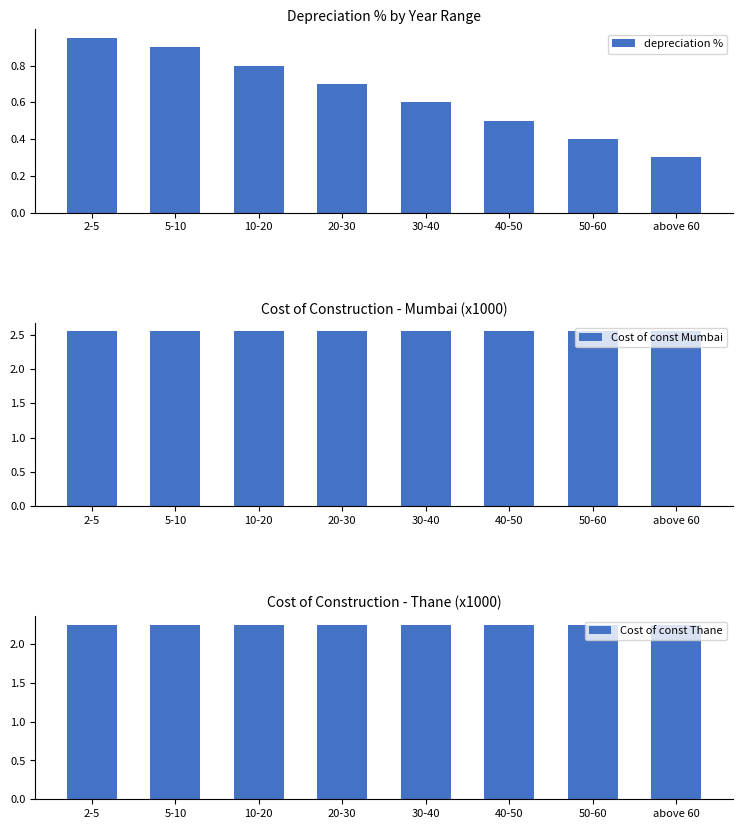

What is the label of the 5th bar from the left?

30-40